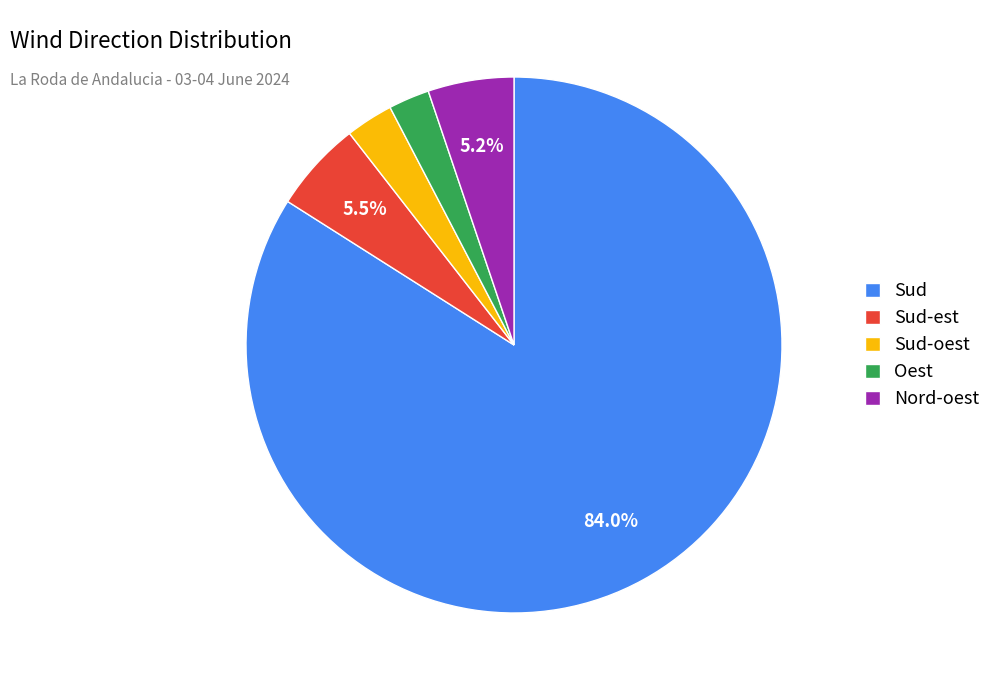

Approximately how many times larger is the value at Sud-oest compared to Nord-oest?

0.6